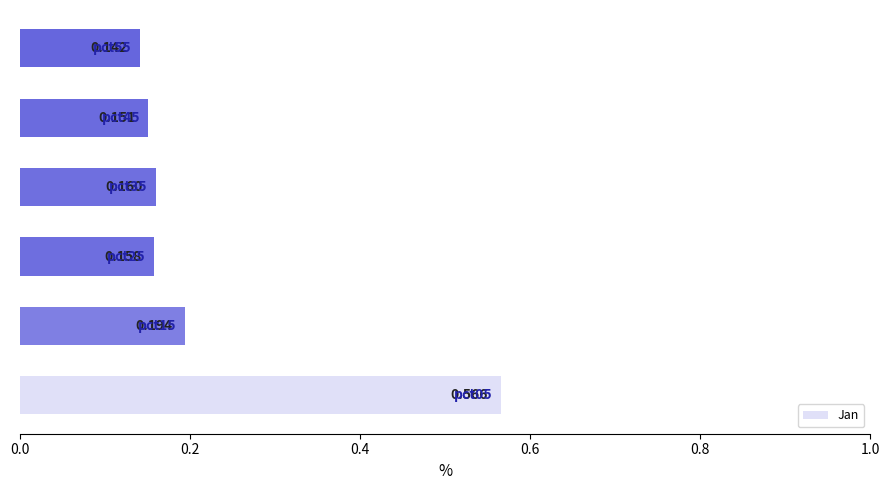

Count the number of data series in this chart.

1